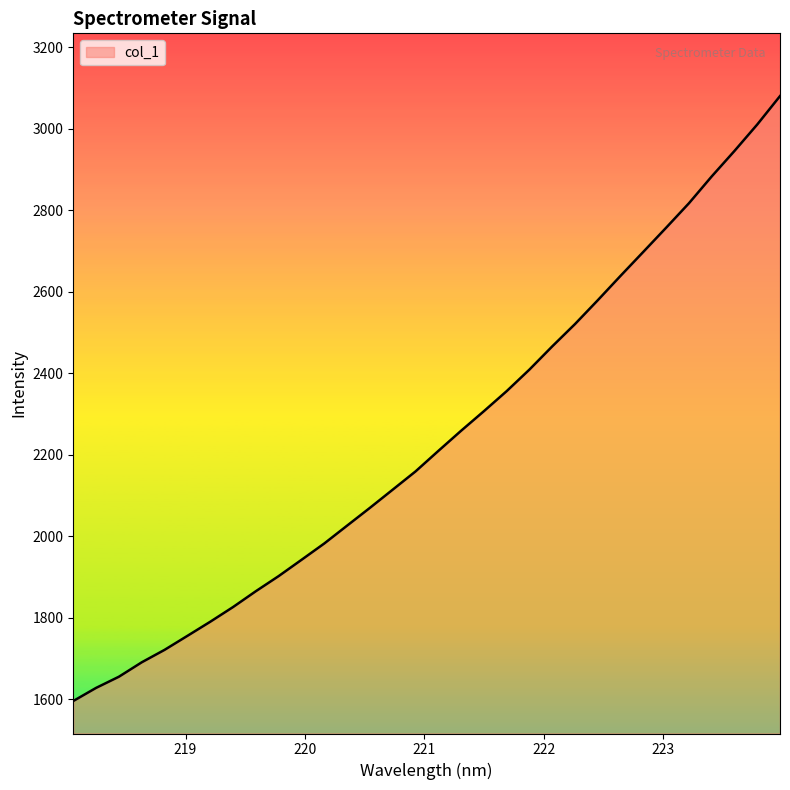

What is the difference between the maximum and minimum values?

1484.7